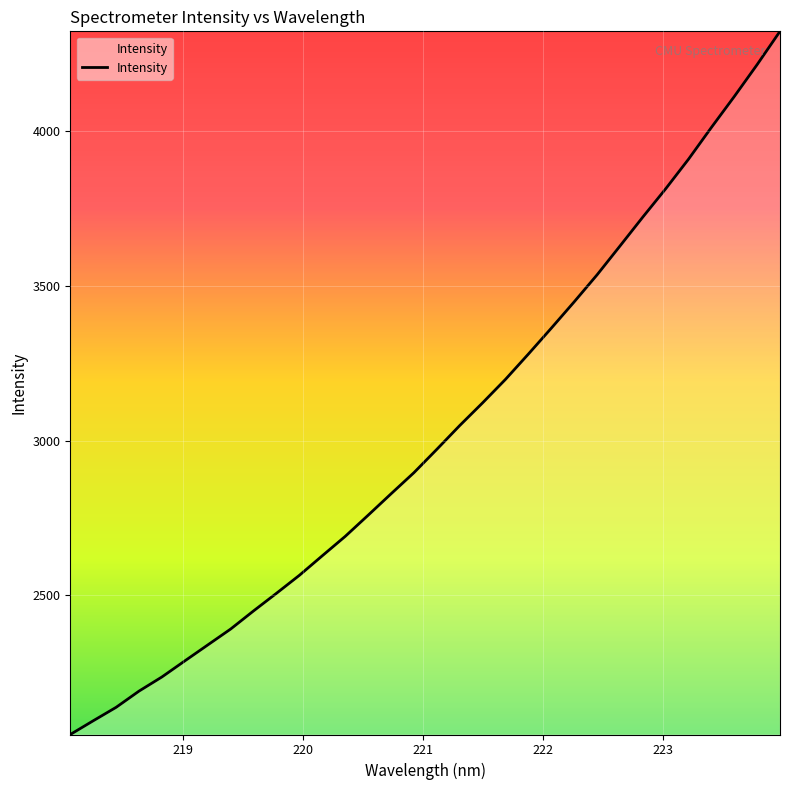

What is the smallest value displayed?

2050.2